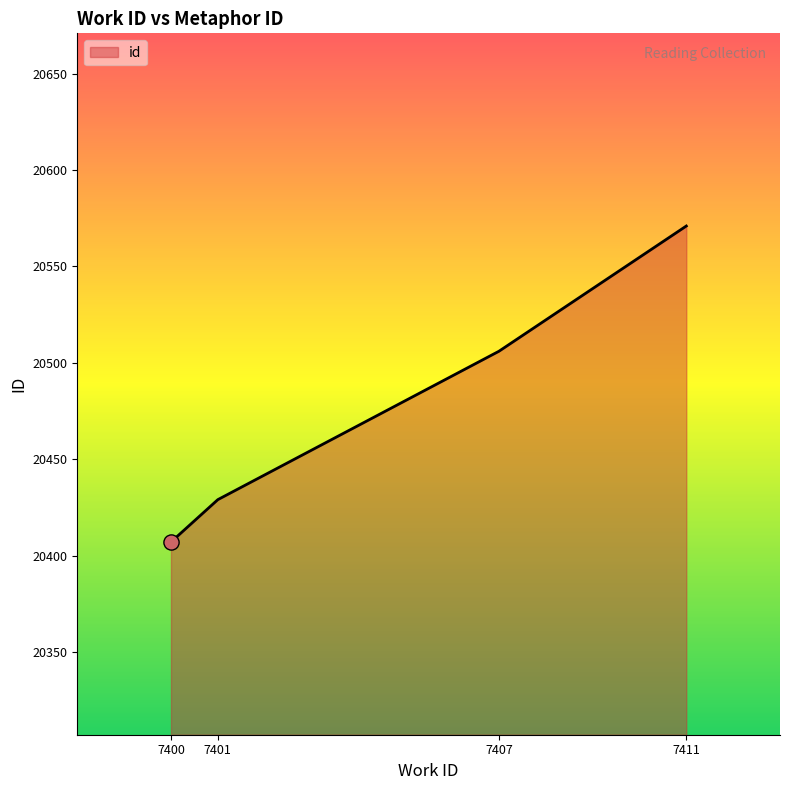

What is the ratio of the value at 7411 to the value at 7401?

1.0